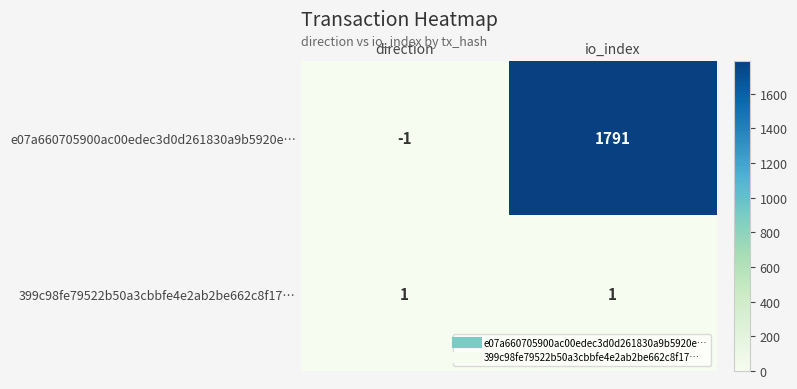

What is the spread (max minus min) of values at io_index?

1790